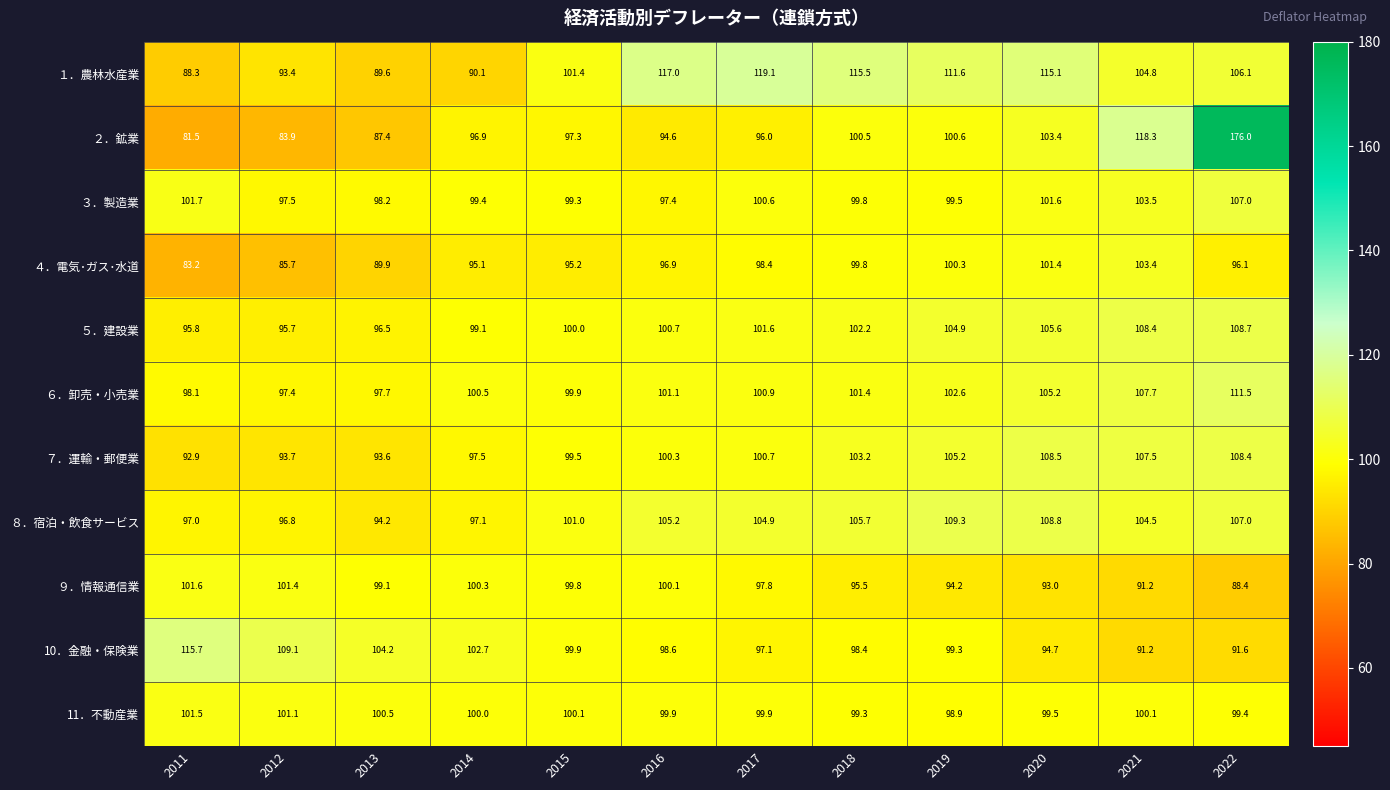

Is it true that ２．鉱業 equals 118.3 at 2021?

True